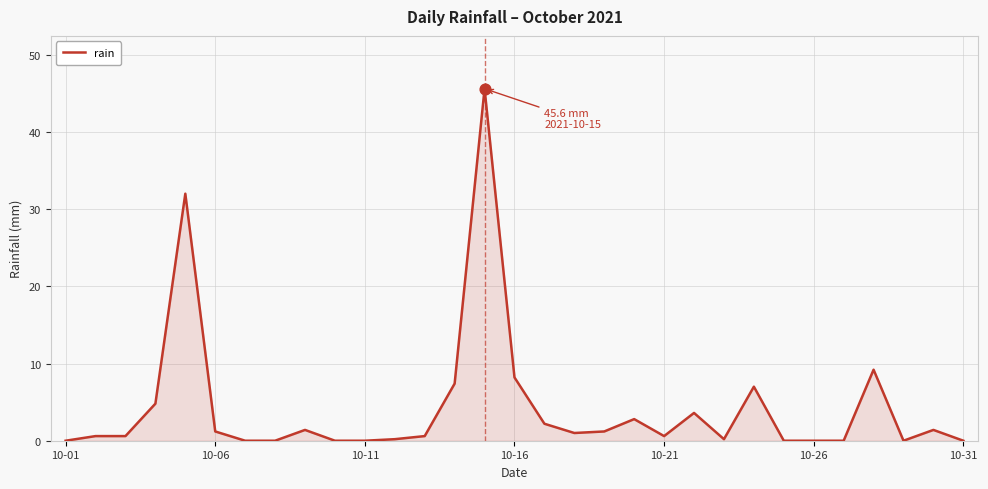

What is the difference between the maximum and minimum values?

45.6